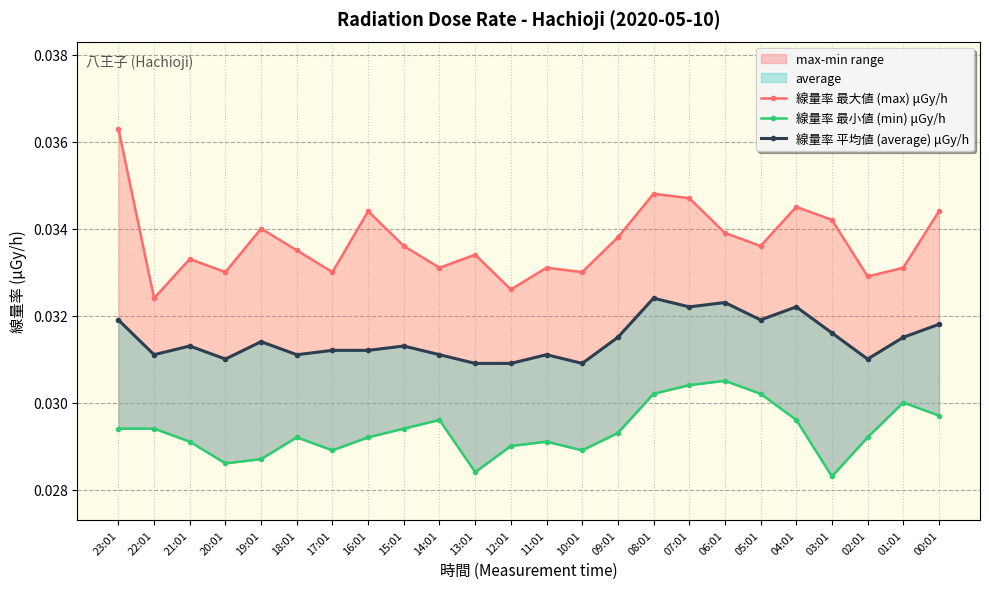

List the labels in order of 線量率 最小値 (min) μGy/h value, largest first.

06:01, 07:01, 08:01, 05:01, 01:01, 00:01, 14:01, 04:01, 23:01, 22:01, 15:01, 09:01, 18:01, 16:01, 02:01, 21:01, 11:01, 12:01, 17:01, 10:01, 19:01, 20:01, 13:01, 03:01